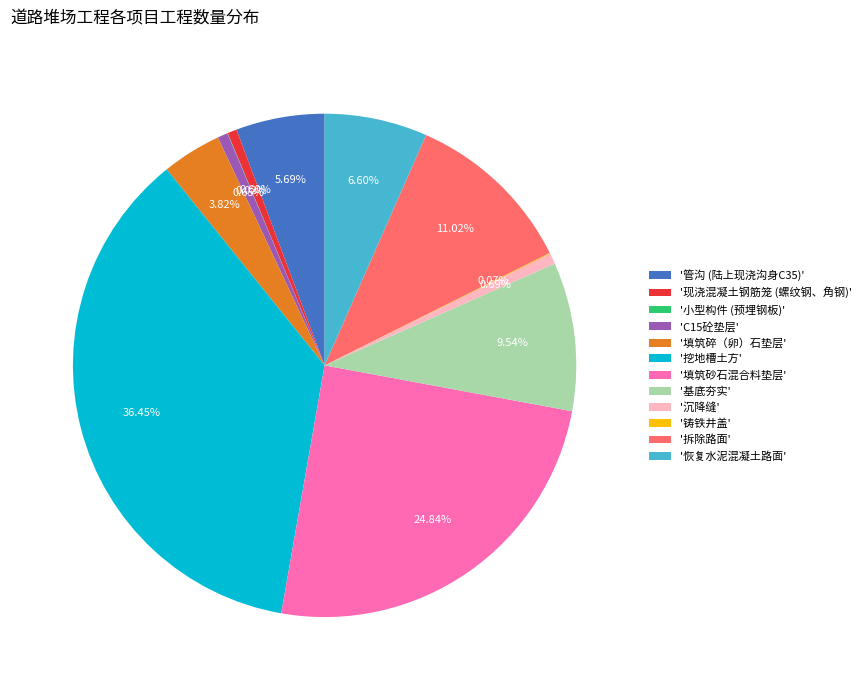

Is '现浇混凝土钢筋笼 (螺纹钢、角钢)' the majority of the pie?

No